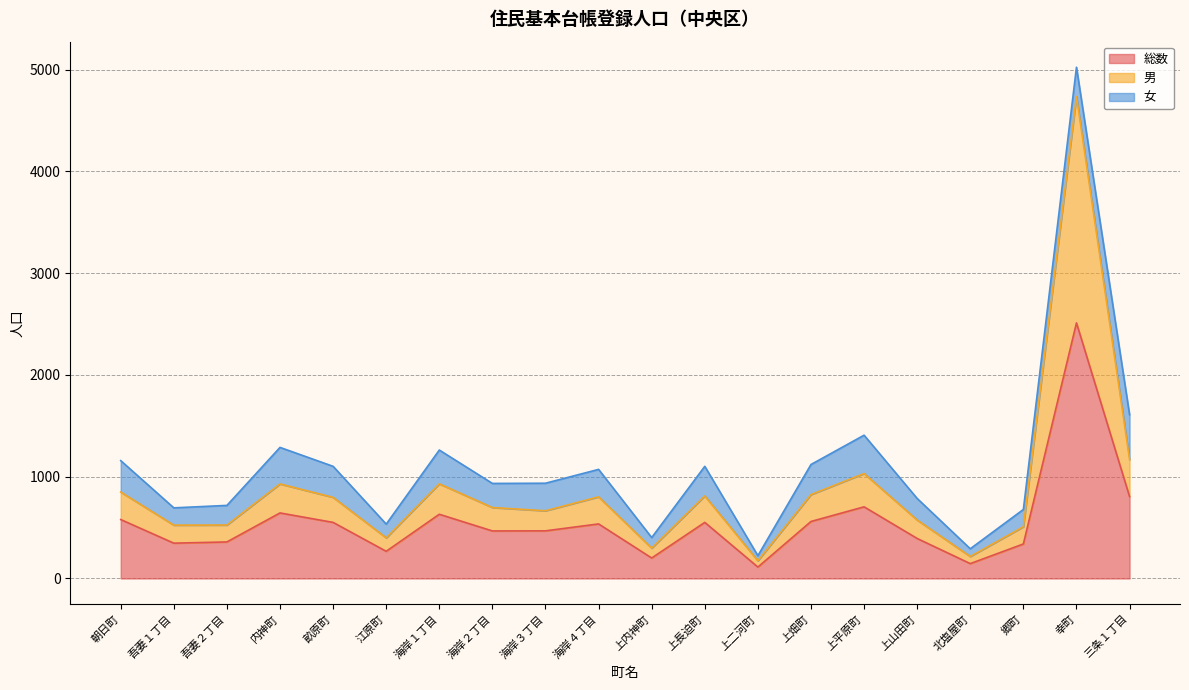

At which category is the sum across all series the highest?

幸町